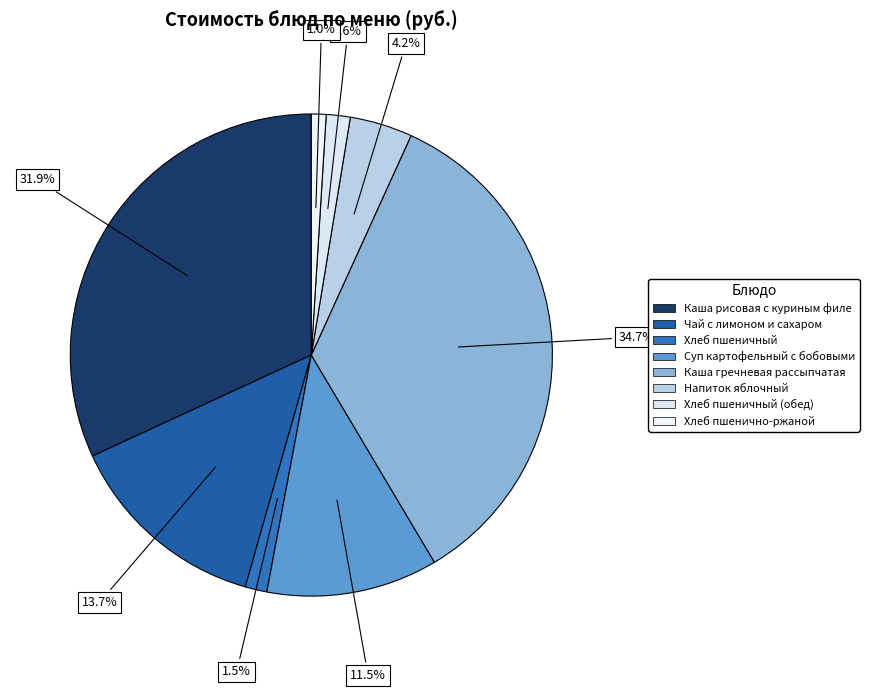

Count the number of slices in the pie.

8